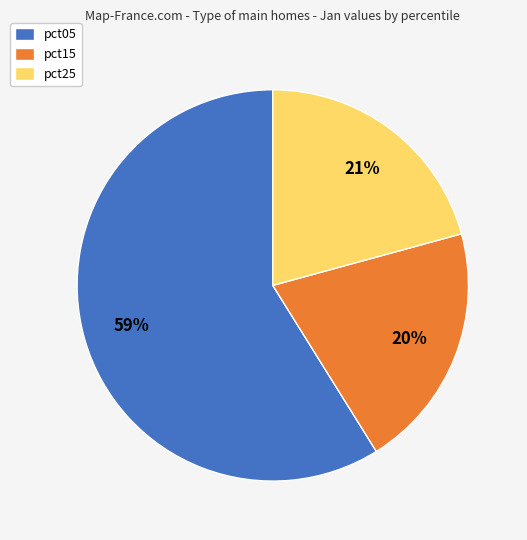

Is there any slice that represents more than half of the pie?

Yes